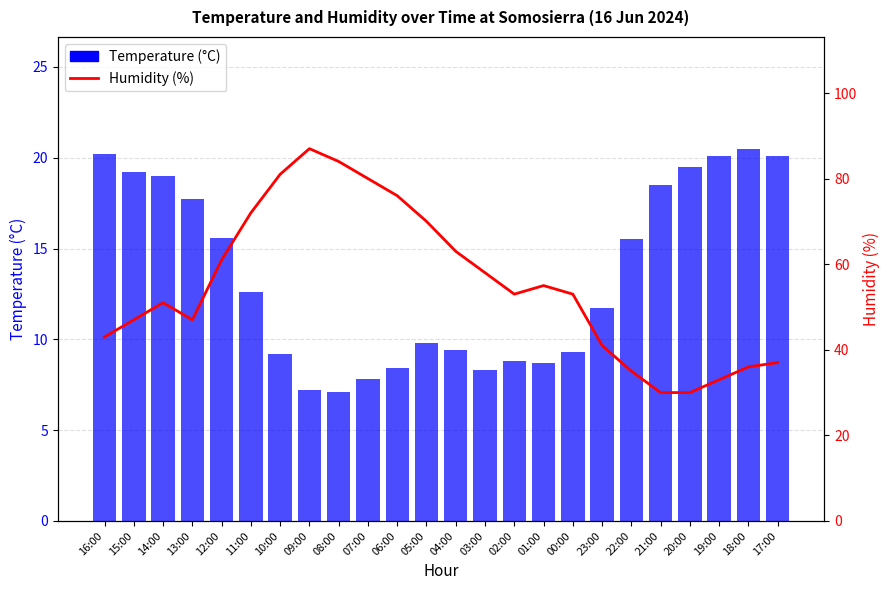

What is the difference between the maximum and second lowest values in the Temperature (°C) series?

13.3